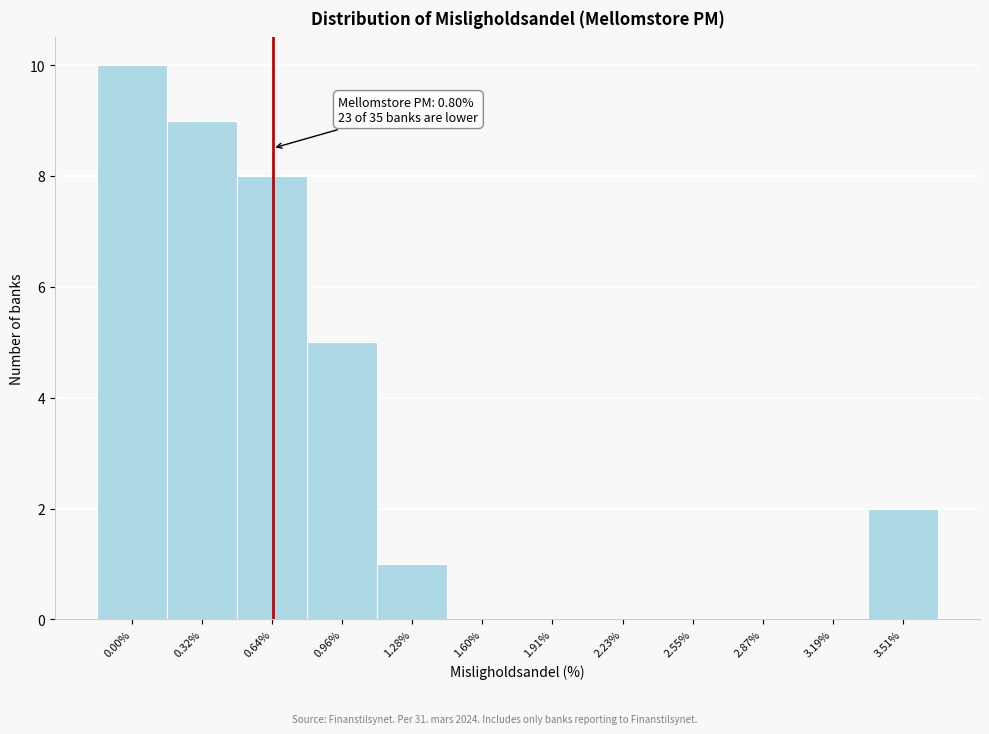

Reading left to right, list all the values displayed in this chart.

0.00%=10	0.32%=9	0.64%=8	0.96%=5	1.28%=1	1.60%=0	1.91%=0	2.23%=0	2.55%=0	2.87%=0	3.19%=0	3.51%=2